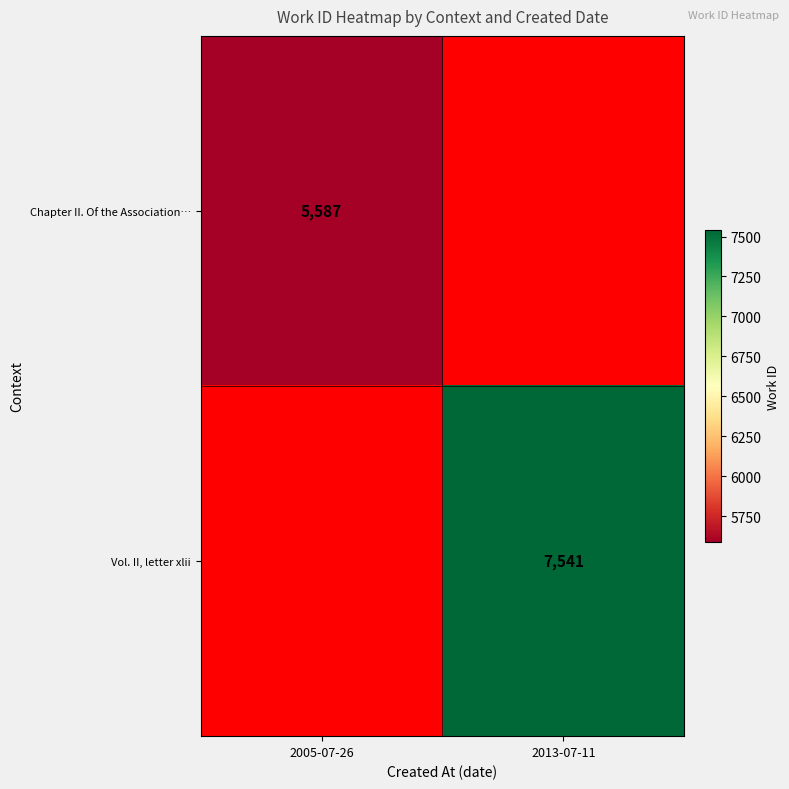

Count the number of categories in the chart.

2